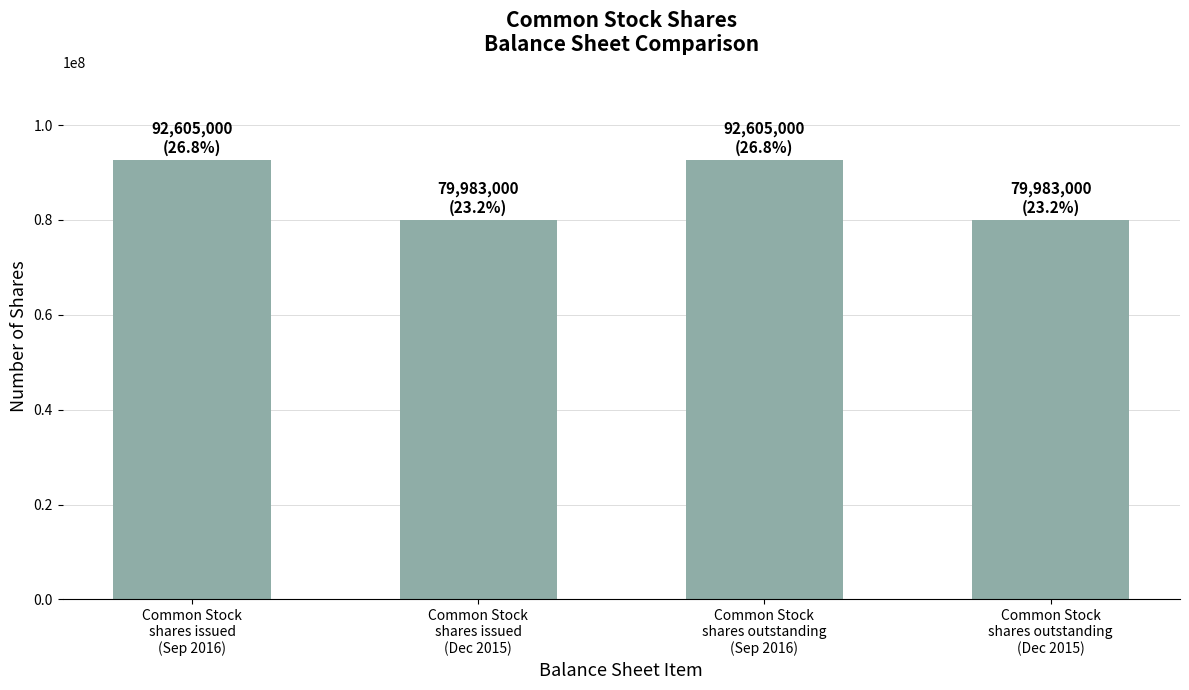

What is the minimum value shown in the chart?

79983000